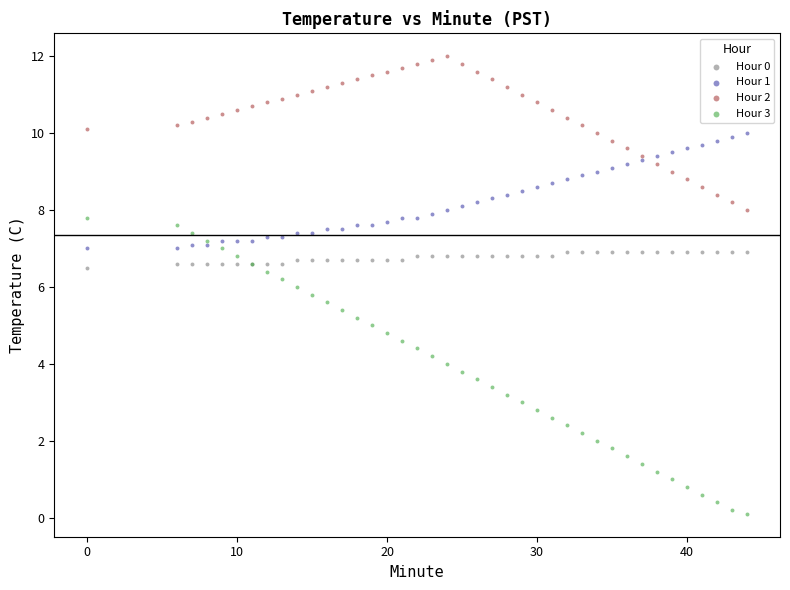

Which series reaches the minimum Y coordinate?

Hour 3